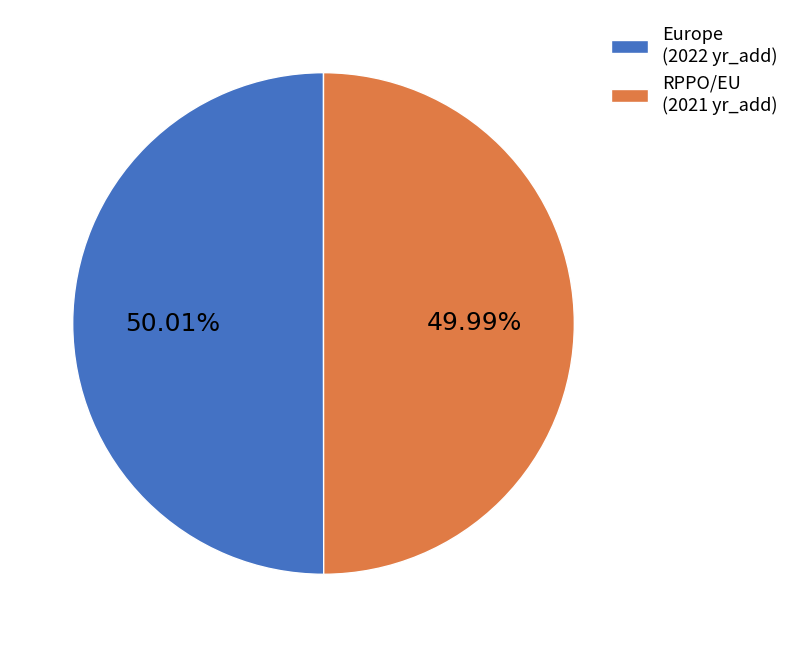

What is the ratio of the value at RPPO/EU (2021 yr_add) to the value at Europe (2022 yr_add)?

1.0